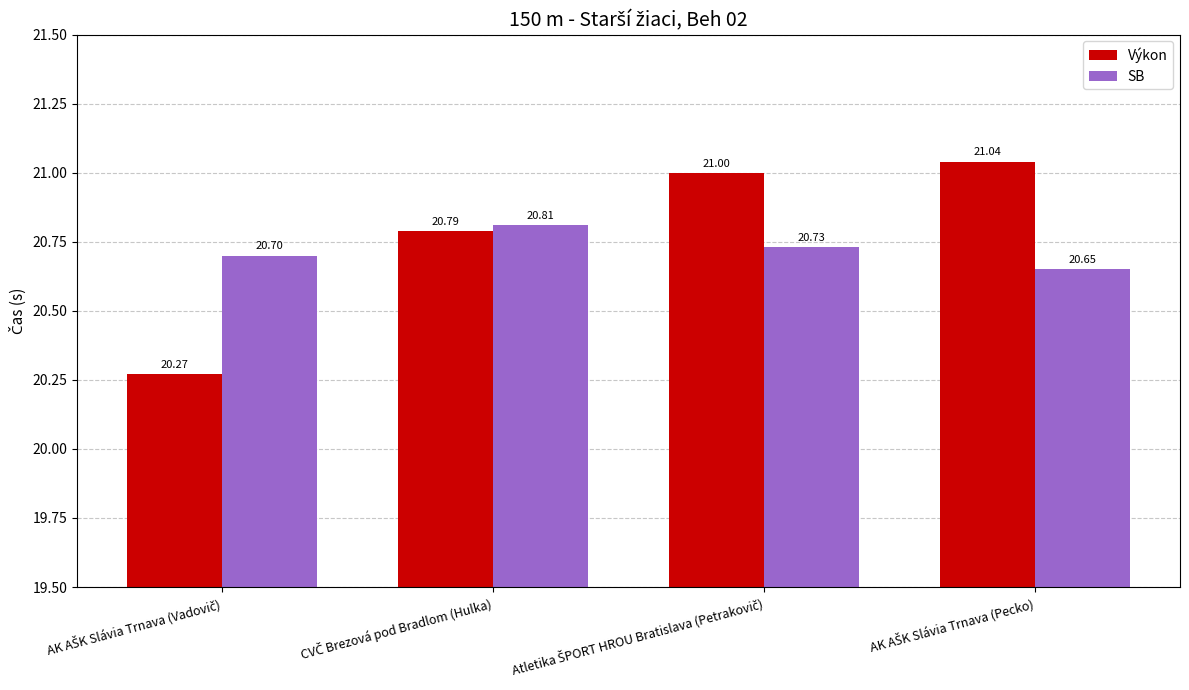

How many groups of bars are there?

4